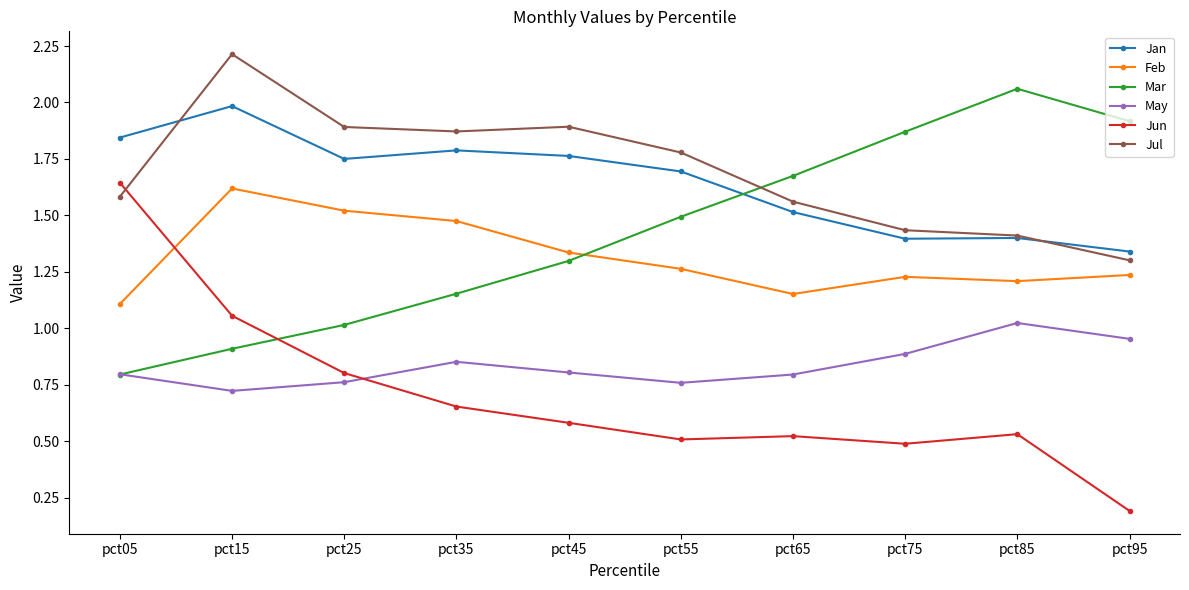

At how many categories does at least one series exceed 1?

10